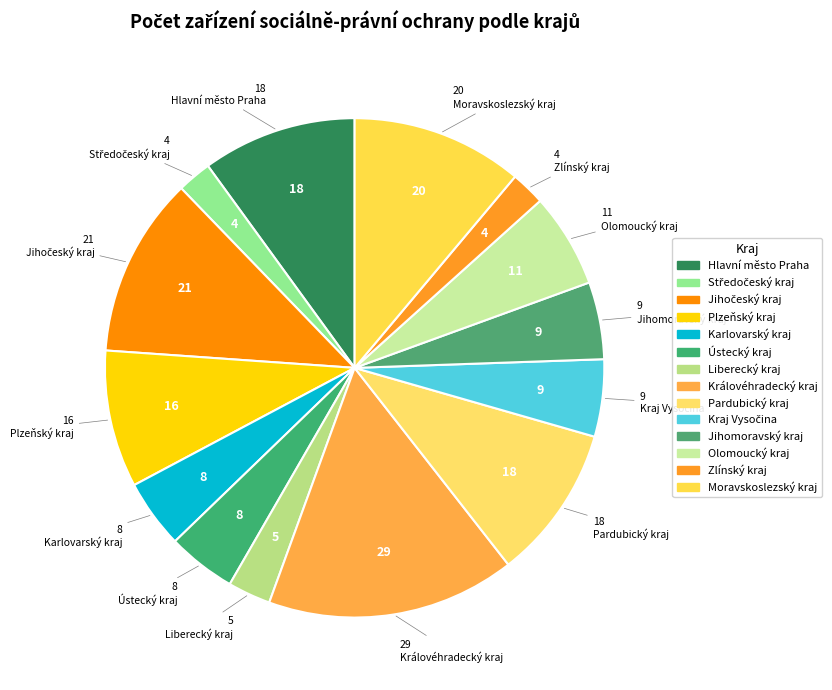

Is Olomoucký kraj the majority of the pie?

No